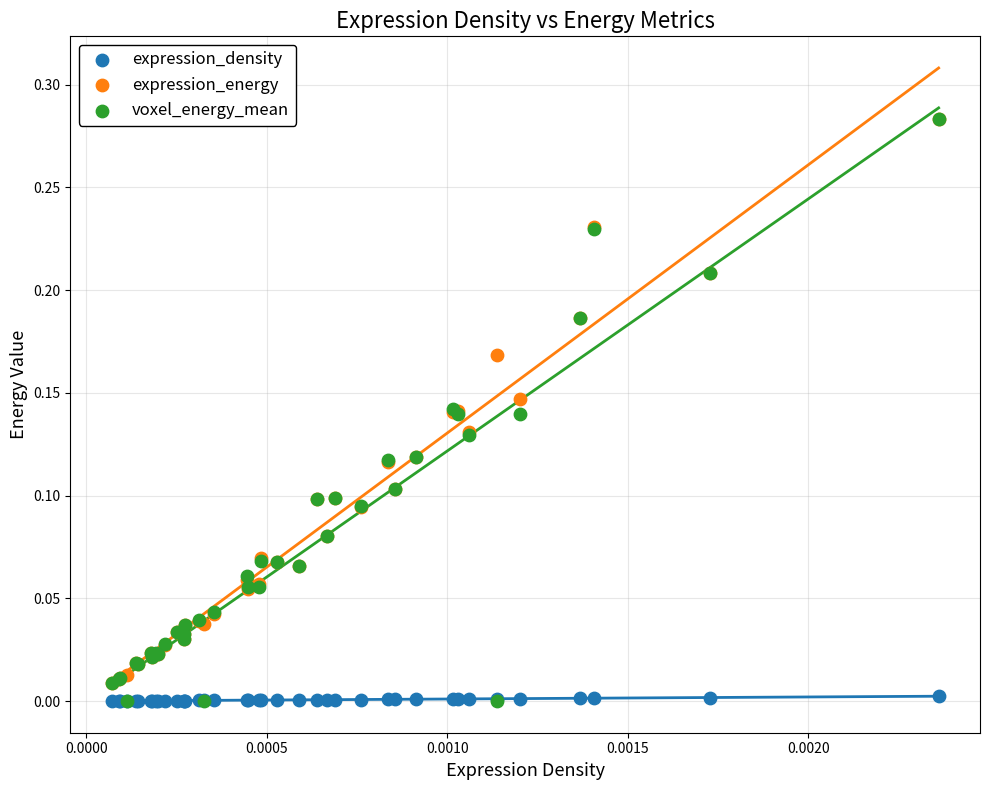

What are all the series names shown in the legend?

expression_density, expression_energy, voxel_energy_mean